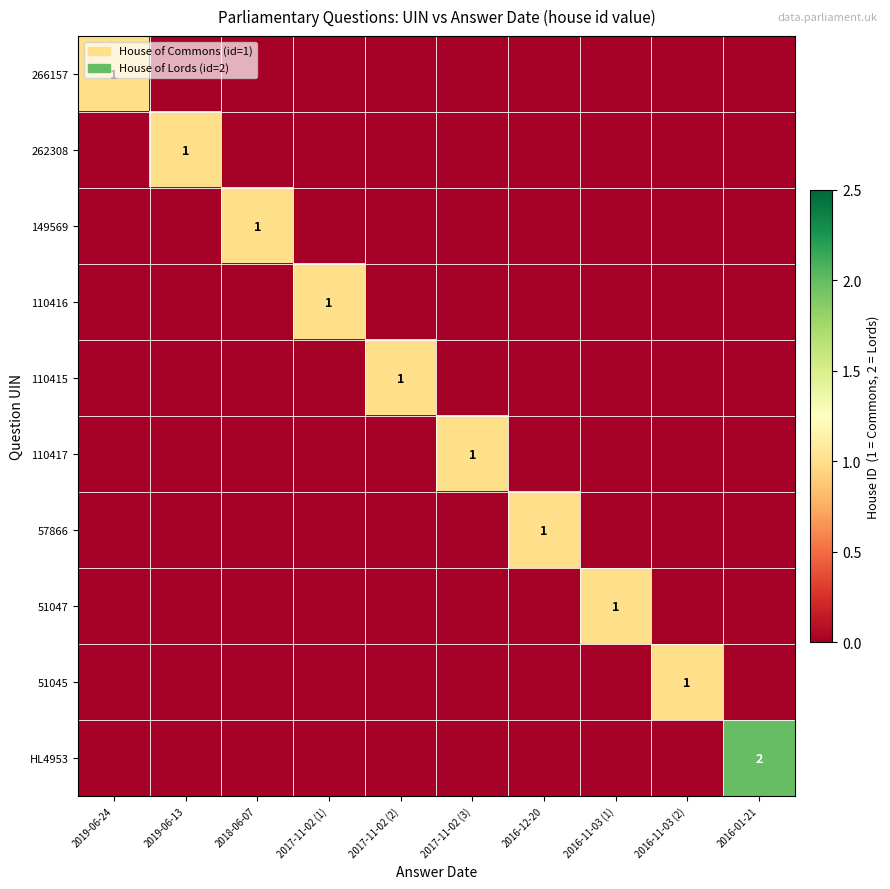

Between 2019-06-24 and 2019-06-13, which is larger?

2019-06-24